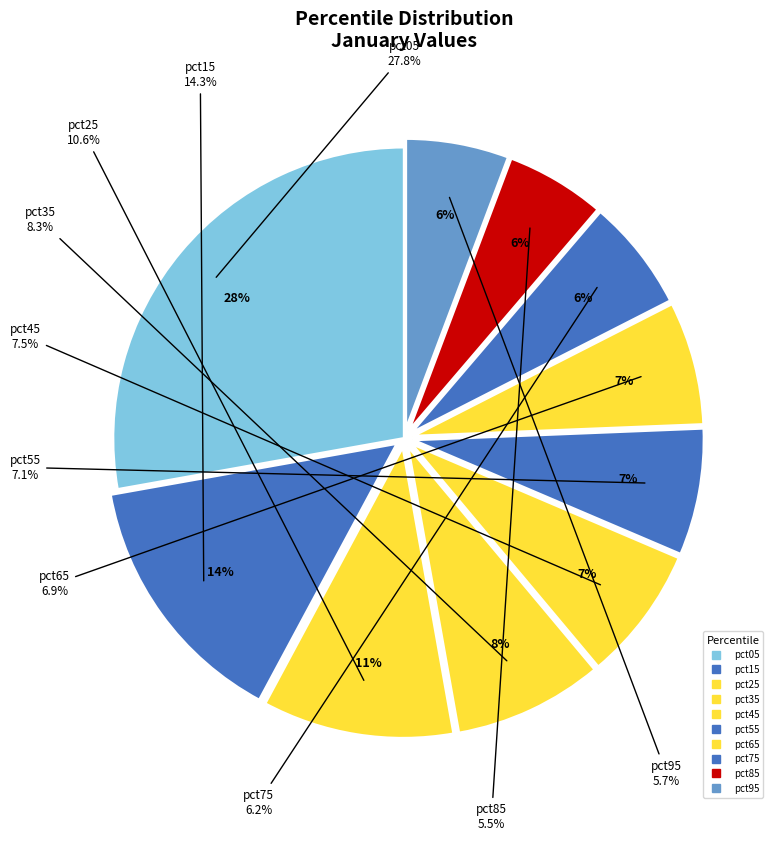

What percentage do pct25 and pct75 together represent?

16.9%